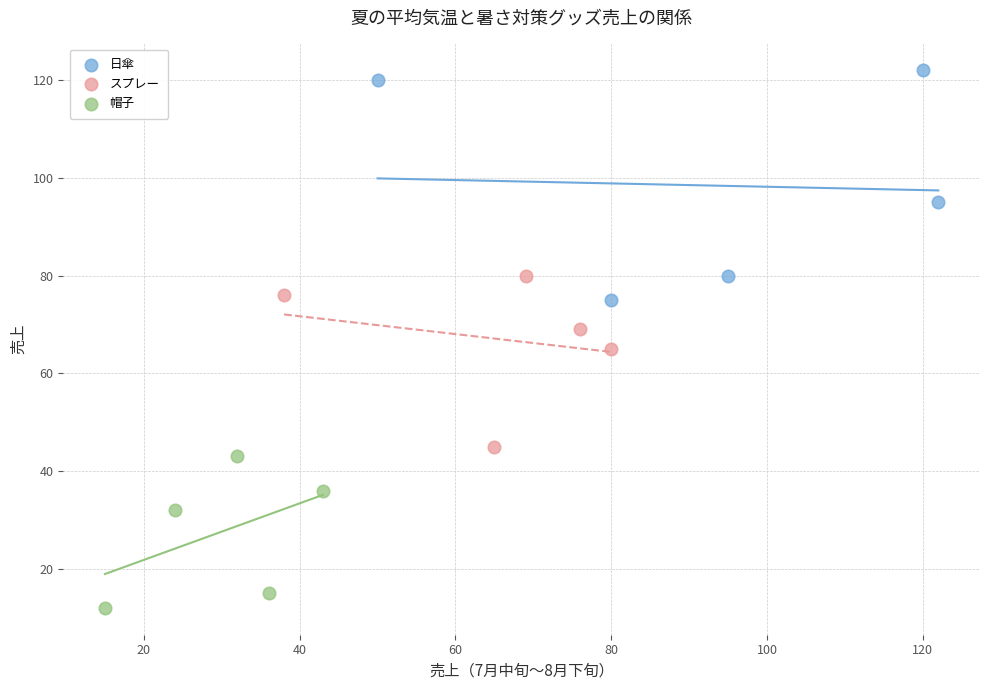

Which series has the widest spread of Y values?

日傘